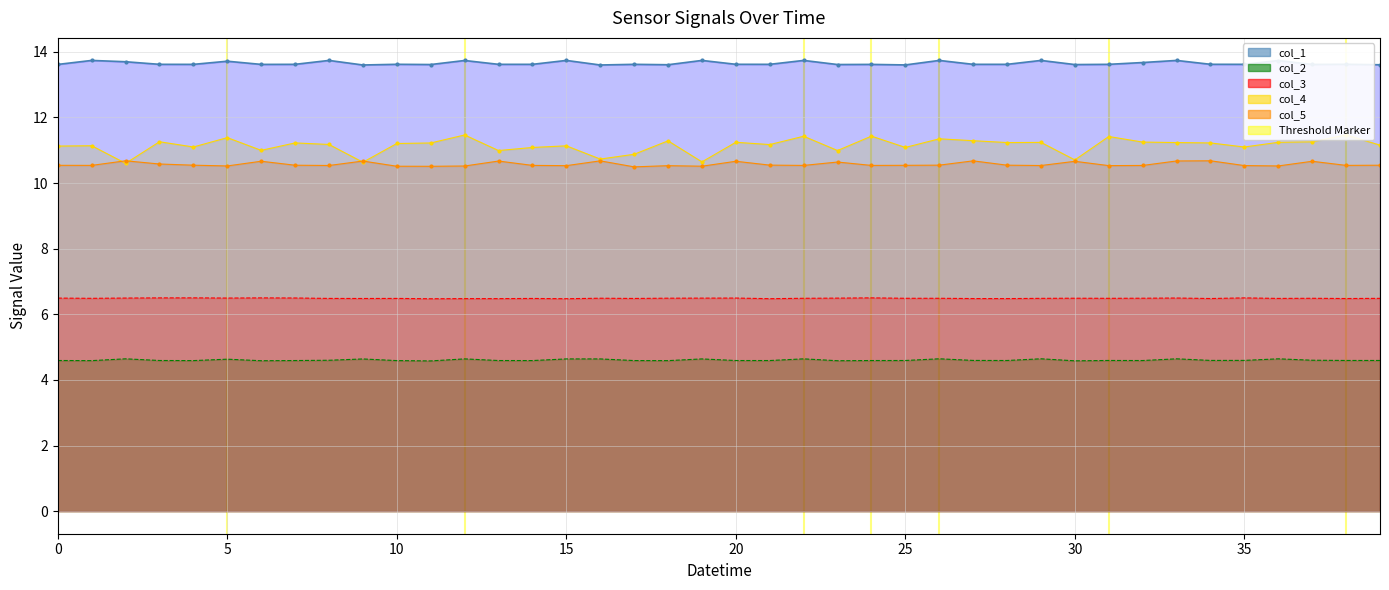

What is the difference between the second highest and minimum values in the col_1 line series?

0.1